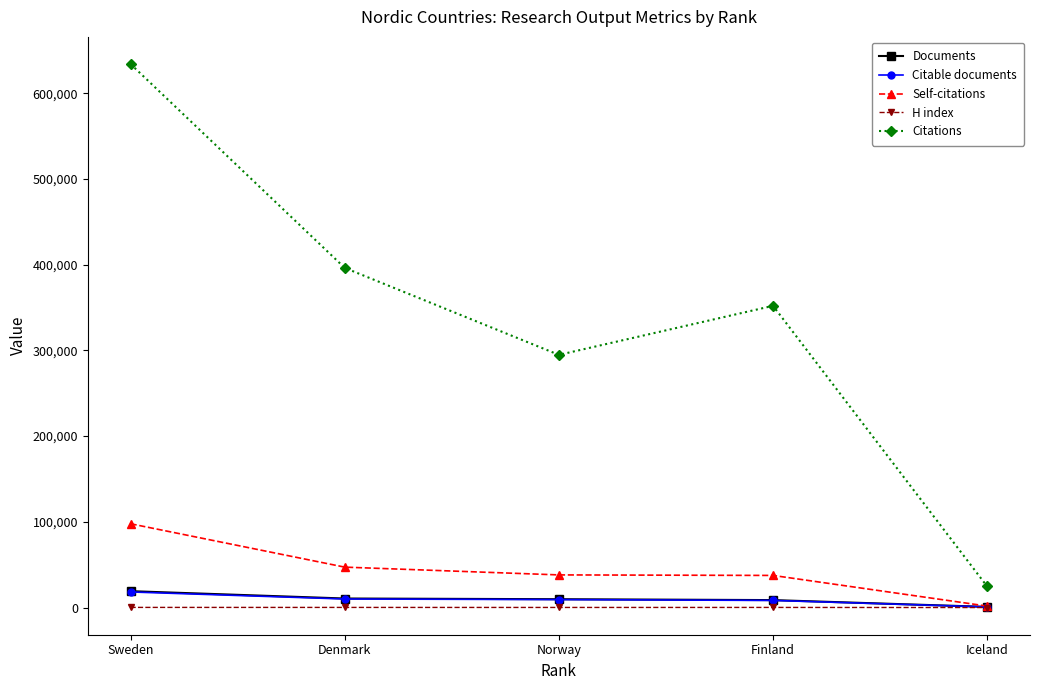

True or false: Citations has more than 1 interior local peaks.

False